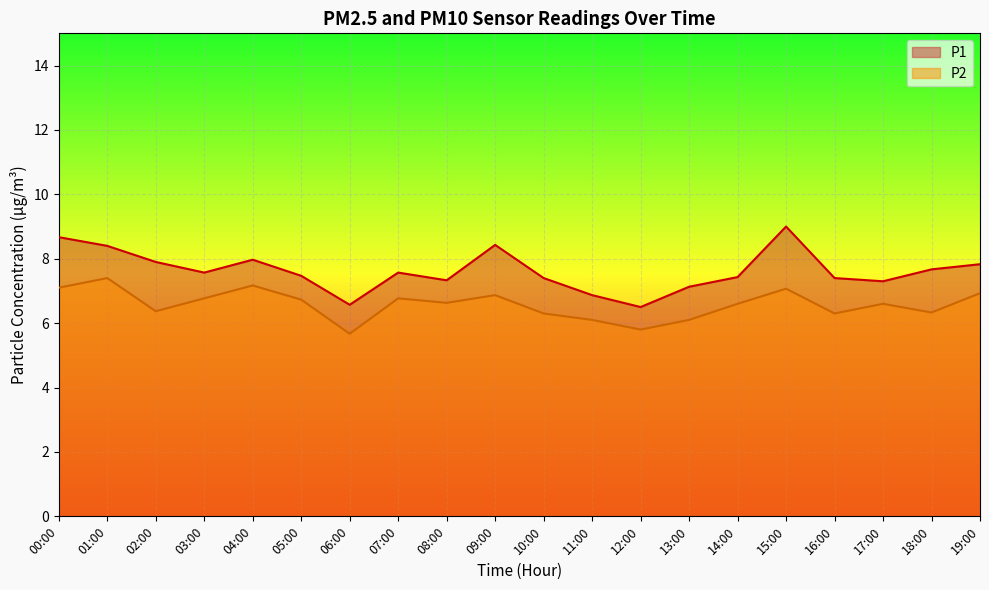

At which category is the sum across all series the highest?

15:00